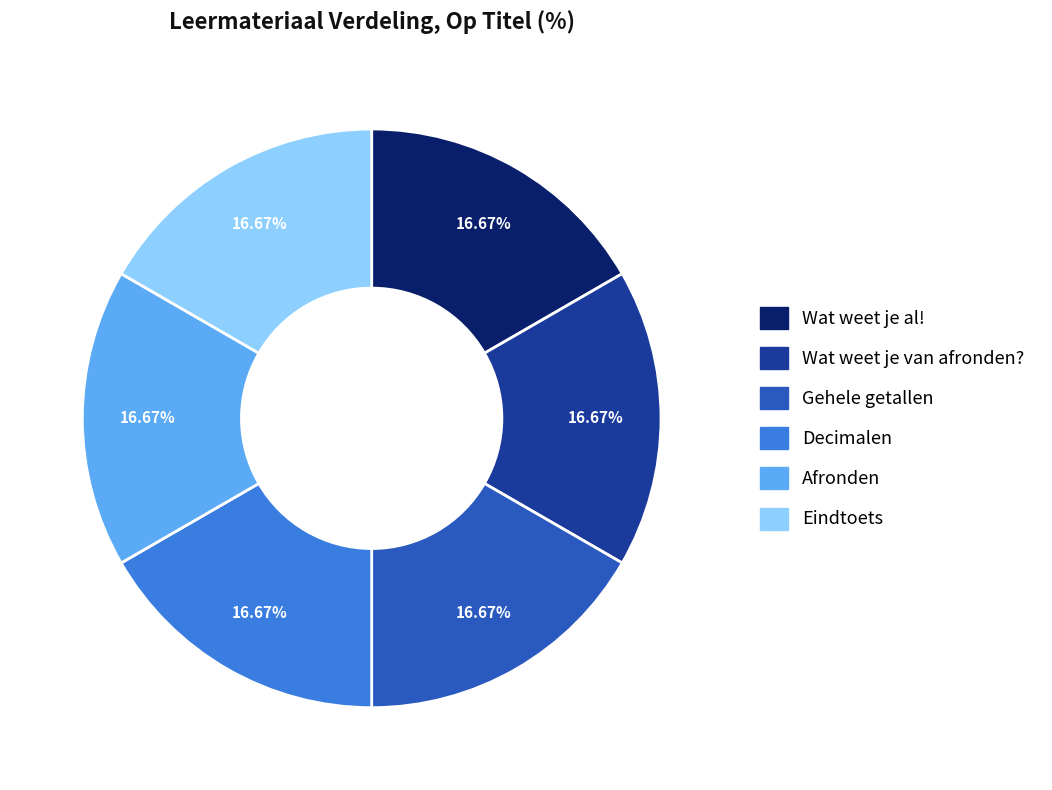

What is the ratio of the value at Afronden to the value at Wat weet je van afronden??

1.0